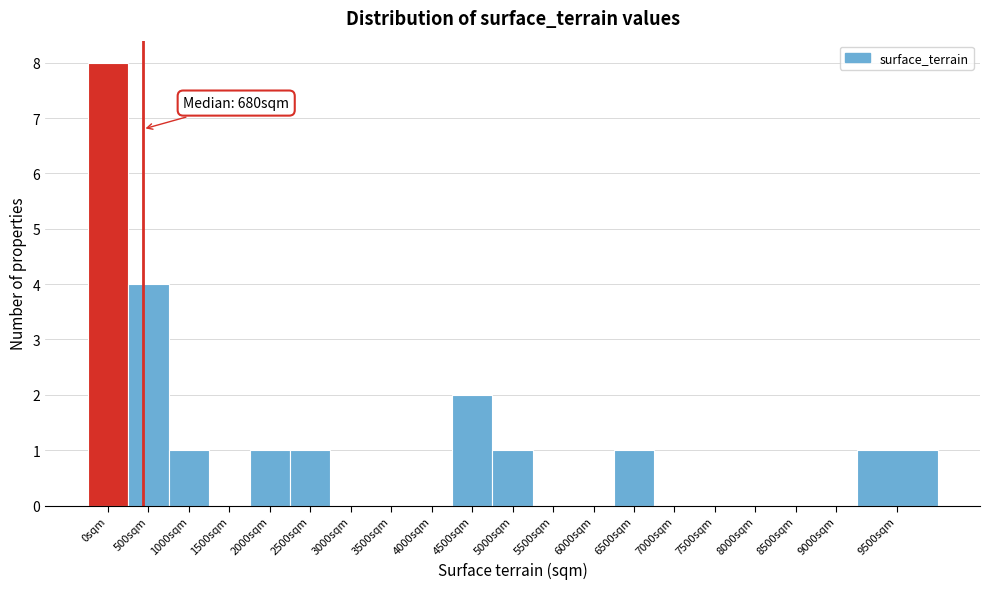

Reading left to right, what are all the values shown in this chart?

0sqm=8	500sqm=4	1000sqm=1	1500sqm=0	2000sqm=1	2500sqm=1	3000sqm=0	3500sqm=0	4000sqm=0	4500sqm=2	5000sqm=1	5500sqm=0	6000sqm=0	6500sqm=1	7000sqm=0	7500sqm=0	8000sqm=0	8500sqm=0	9000sqm=0	9500sqm=1